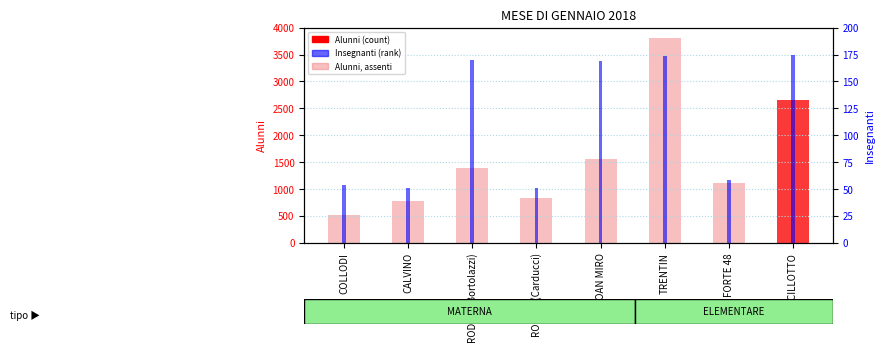

How many data points in Alunni (count) are above 1385?

3